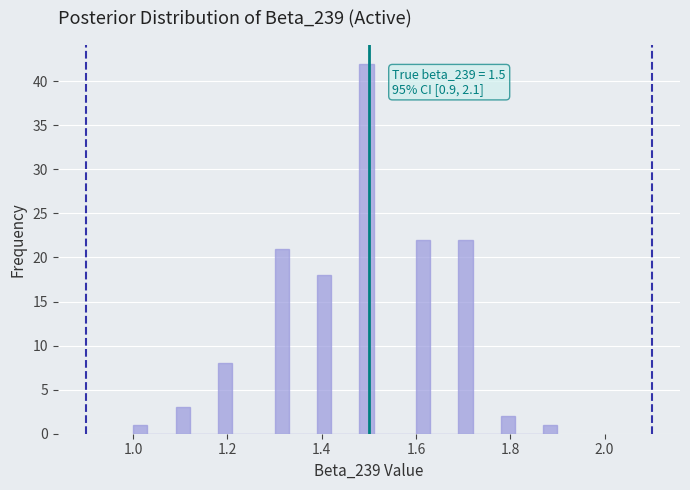

Around what value on the x-axis is the tallest bar? Give the approximate position of its centre, as read against the axis.

1.50